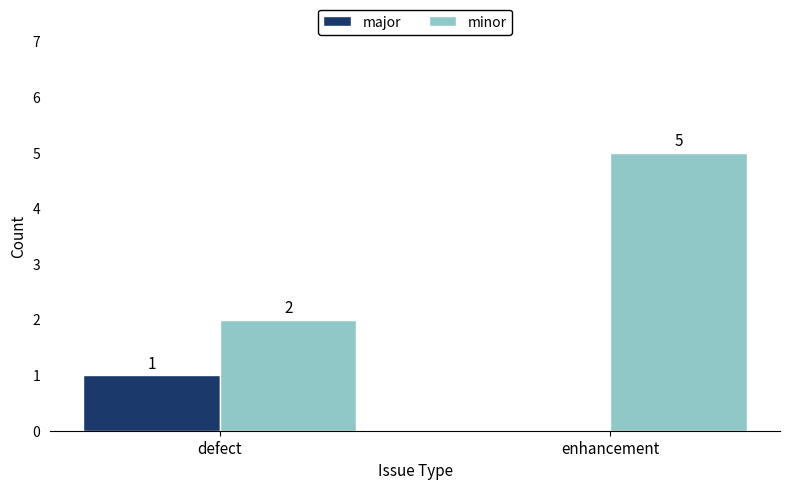

What is the sum of all major values?

1